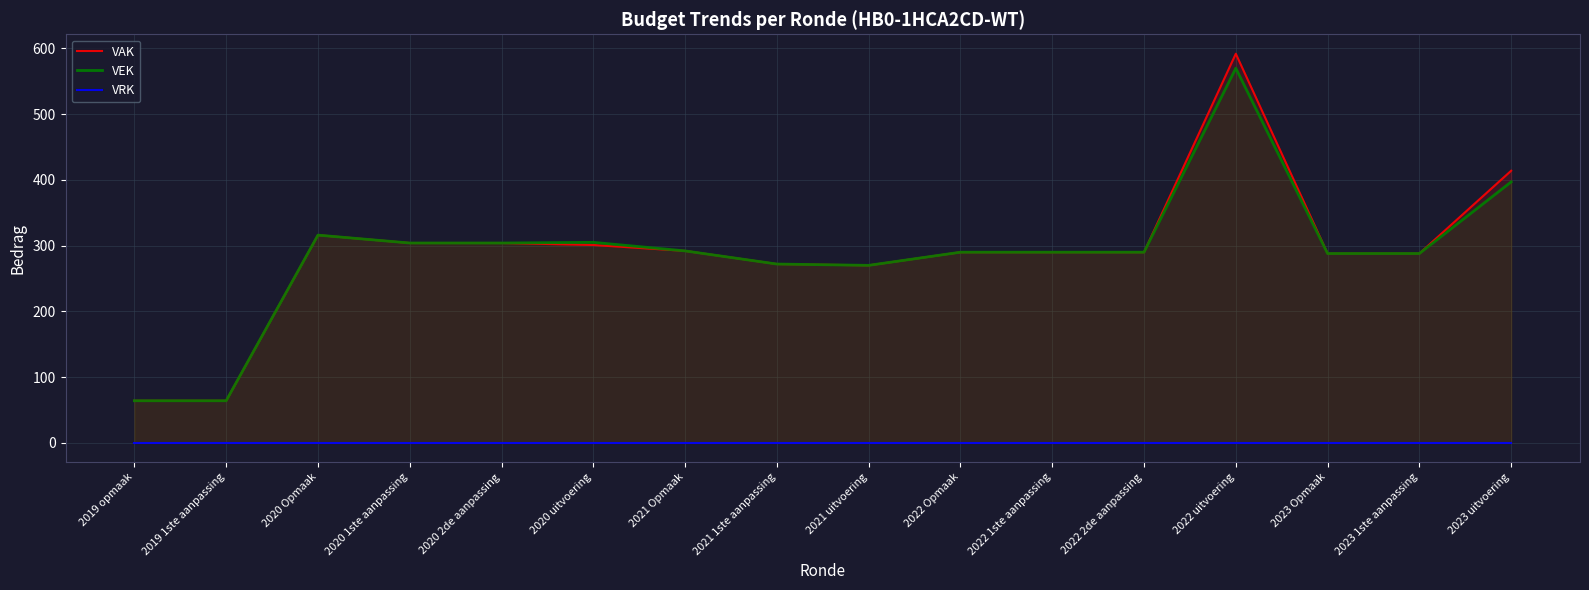

True or false: VRK and VEK cross at least once.

False